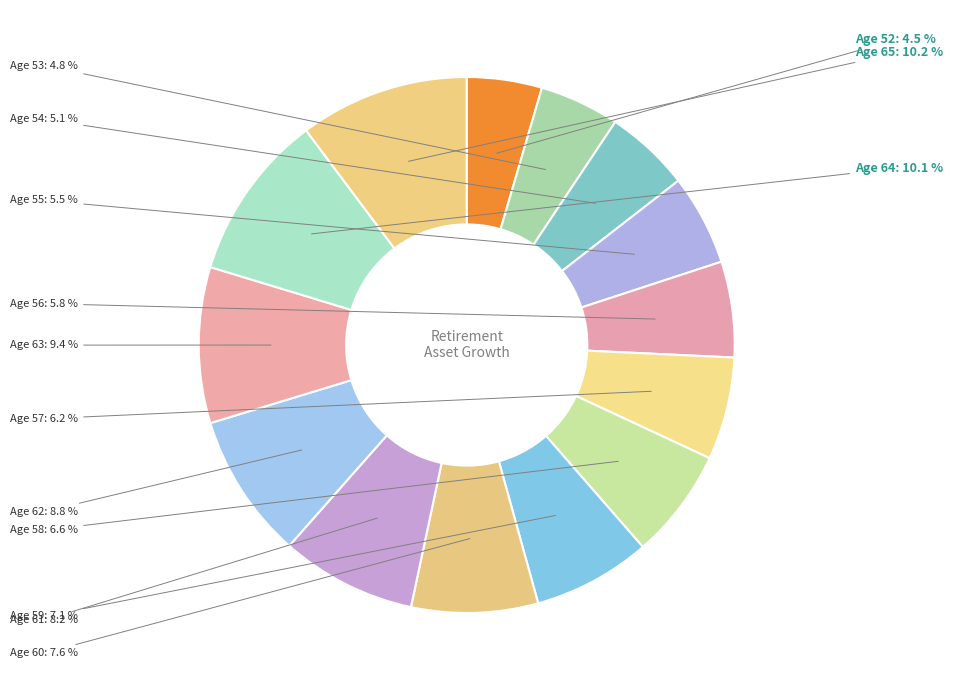

Between Age 65 and Age 56, which is larger?

Age 65